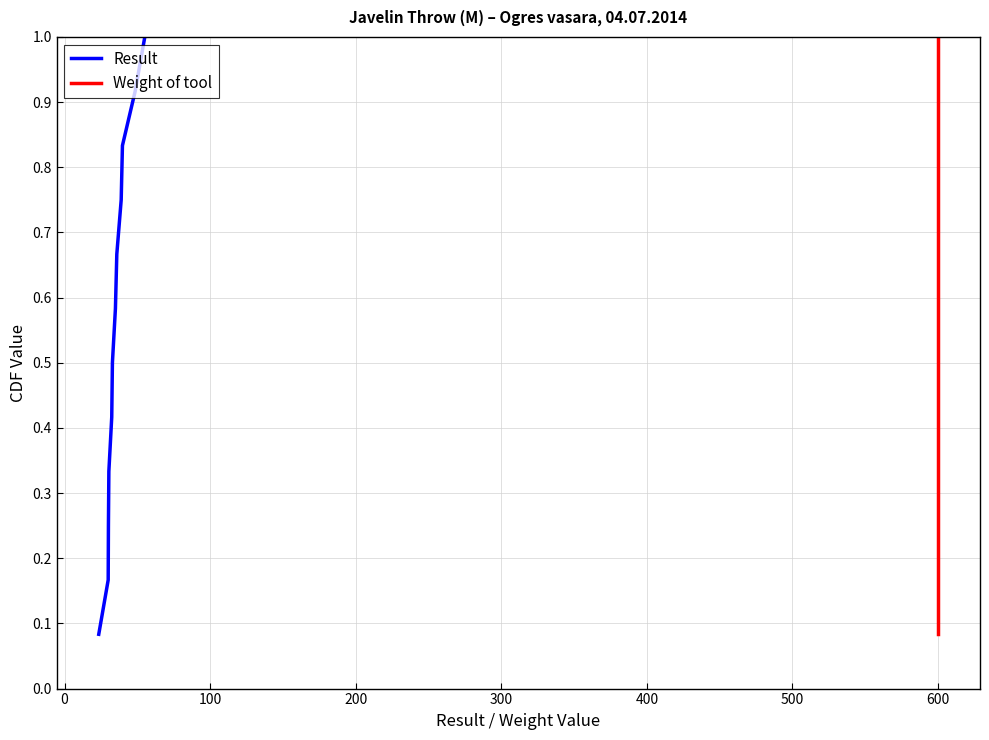

True or false: Result has more than 2 interior local peaks.

False